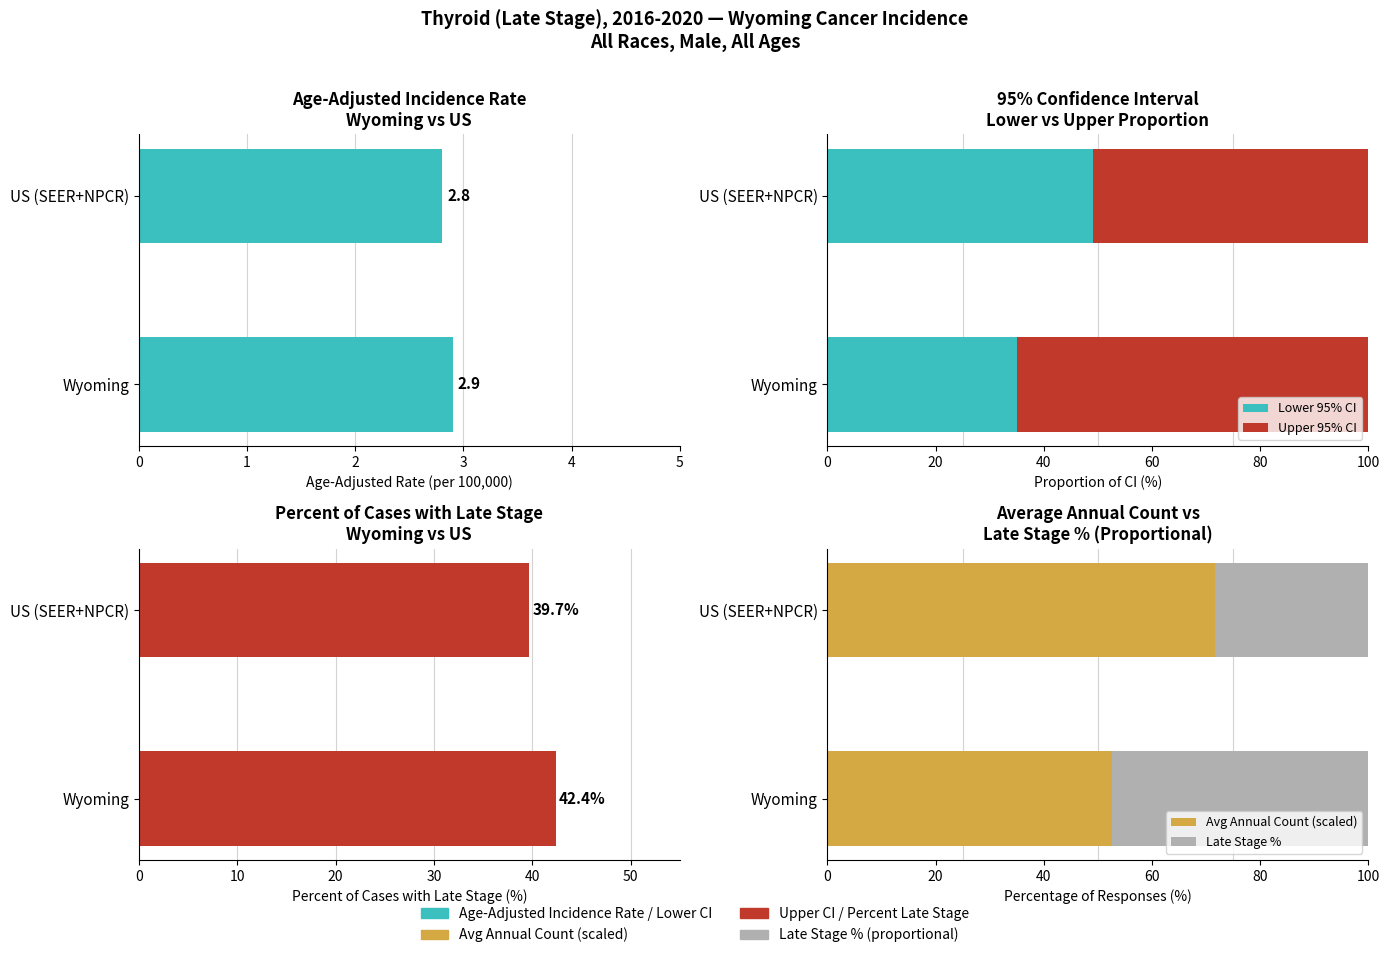

What is the value of the Late Stage % bar at the 2nd from the left?

28.4